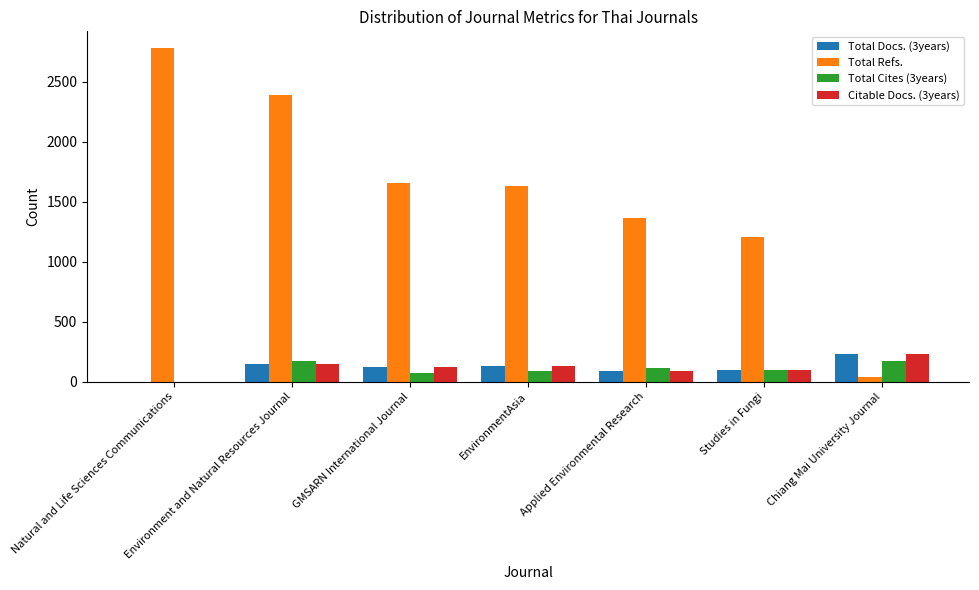

The value of Total Docs. (3years) at EnvironmentAsia is 132. True or false?

True